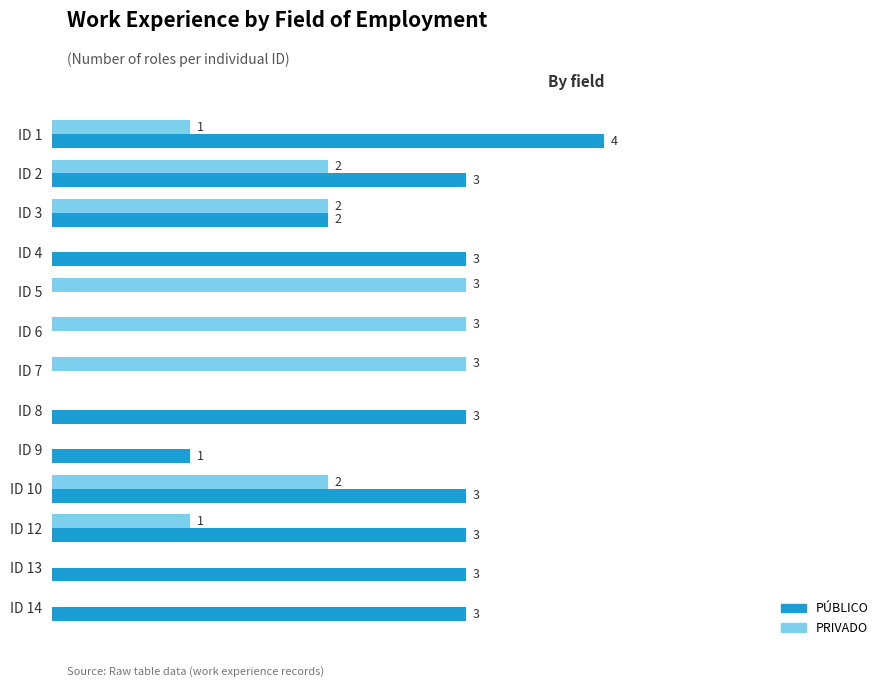

Between ID 9 and ID 13, which series saw the biggest shift?

PÚBLICO